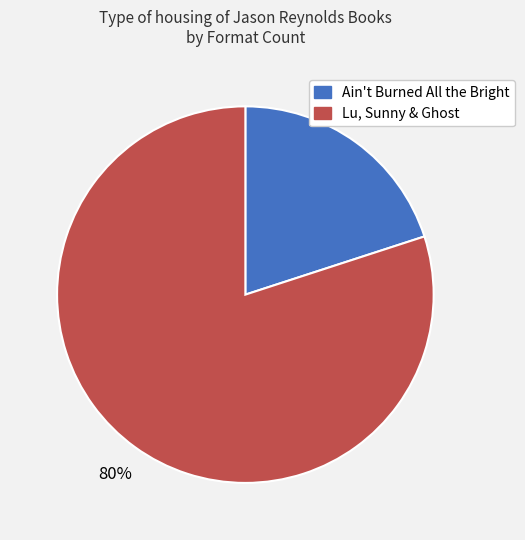

Count the number of slices in the pie.

2